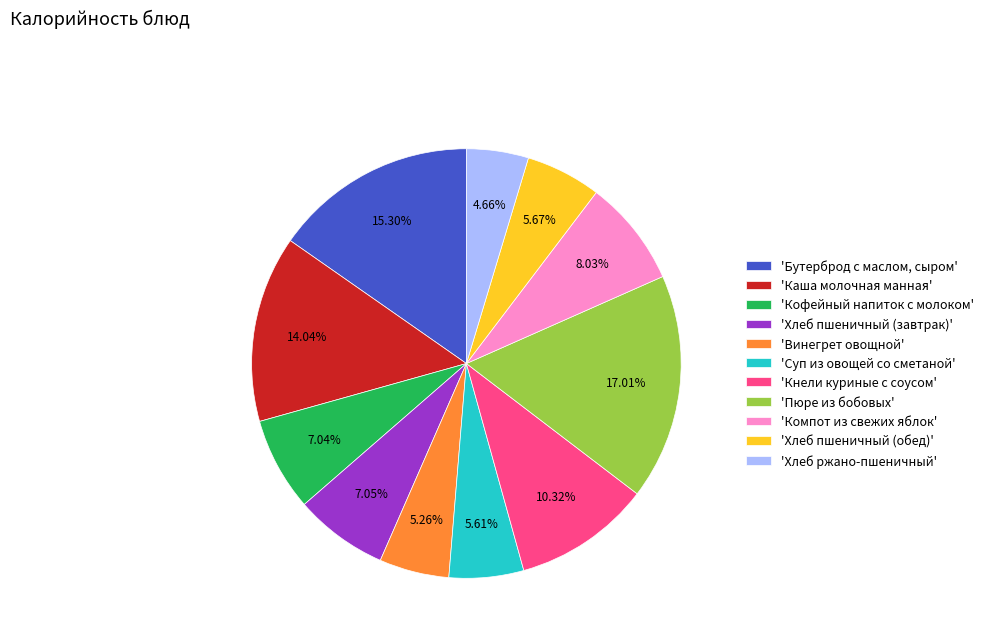

Which slice is the largest?

'Пюре из бобовых'